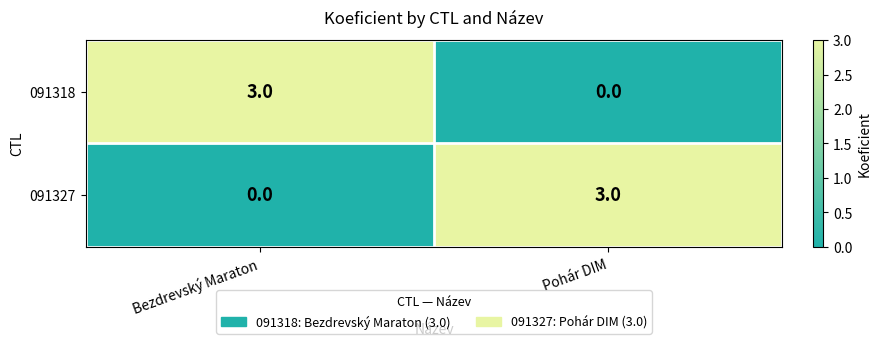

What is the maximum value for 091327?

3